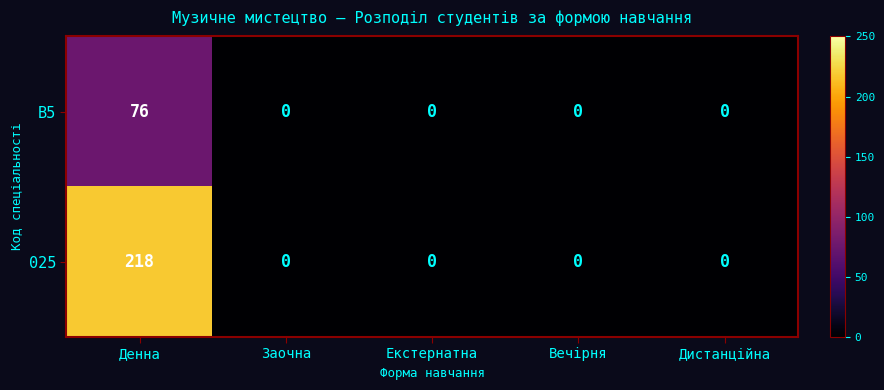

List the series in order of their peak value, lowest first.

B5, 025